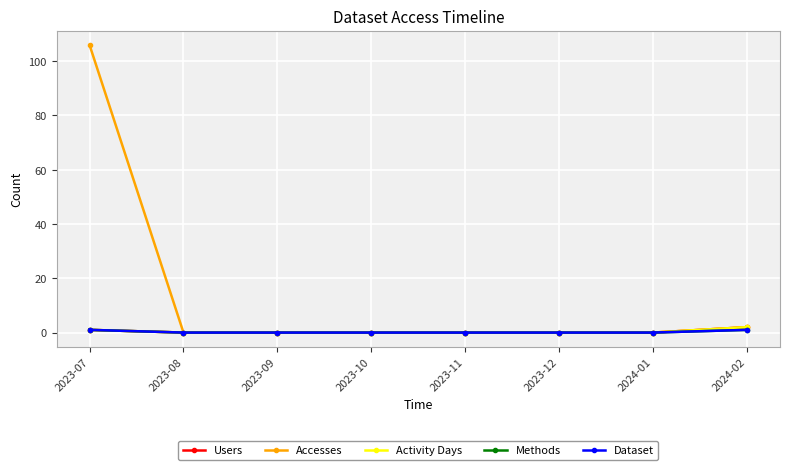

The value of Users at 2023-08 is 0. True or false?

True